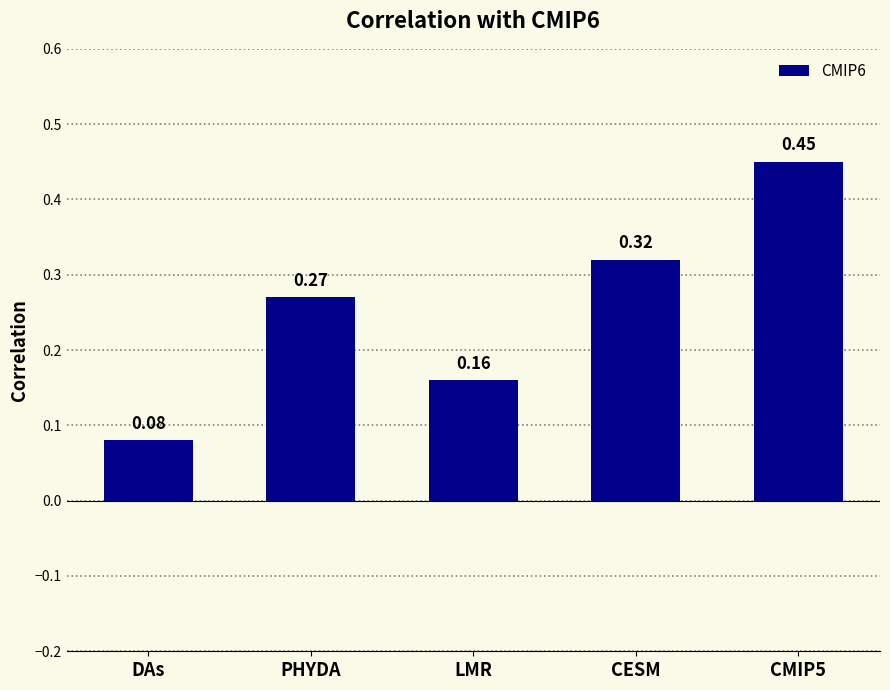

What is the sum of the values at DAs and PHYDA?

0.4